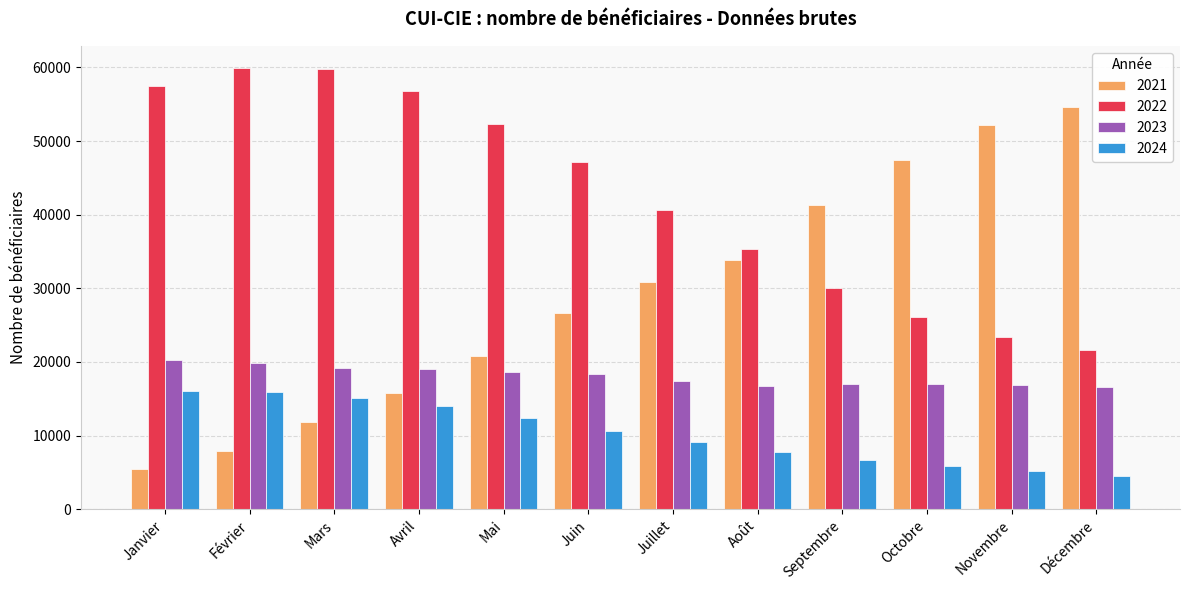

Is the value of 2024 at Février greater than the value of 2023 at Juillet?

No